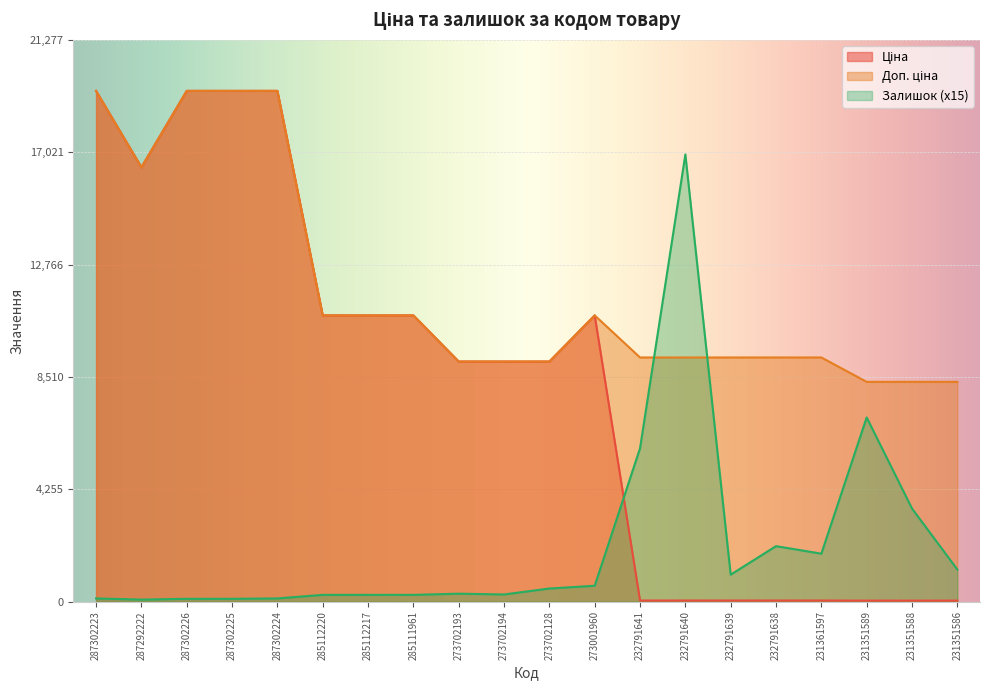

What is the sum of the Ціна values at 285112217 and 287302224?

30183.2